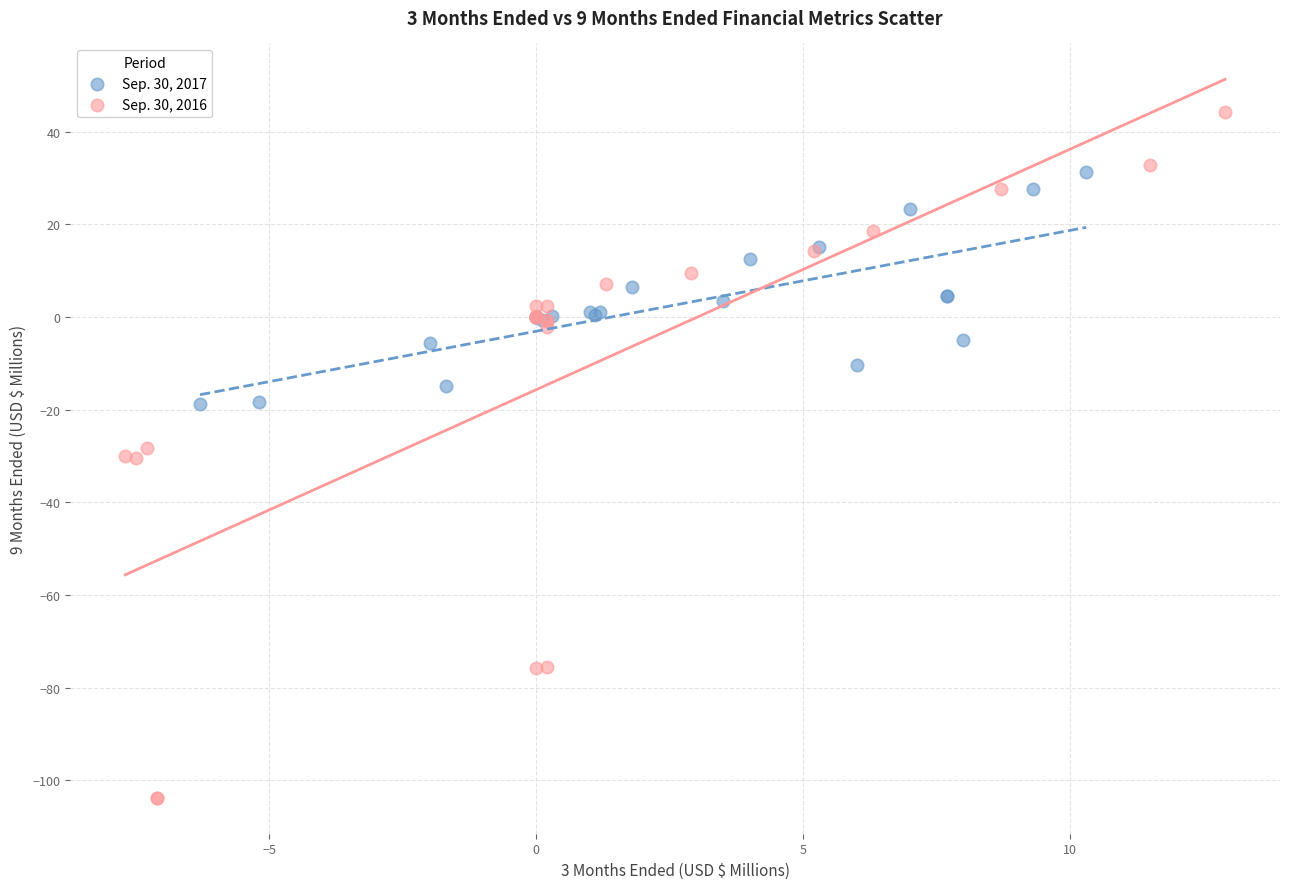

Which series contains the lowest Y value?

Sep. 30, 2016